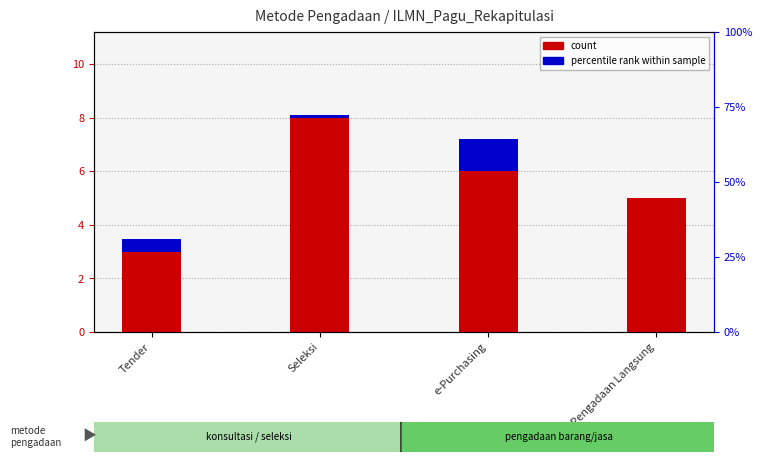

How many values in the count series exceed 6?

1